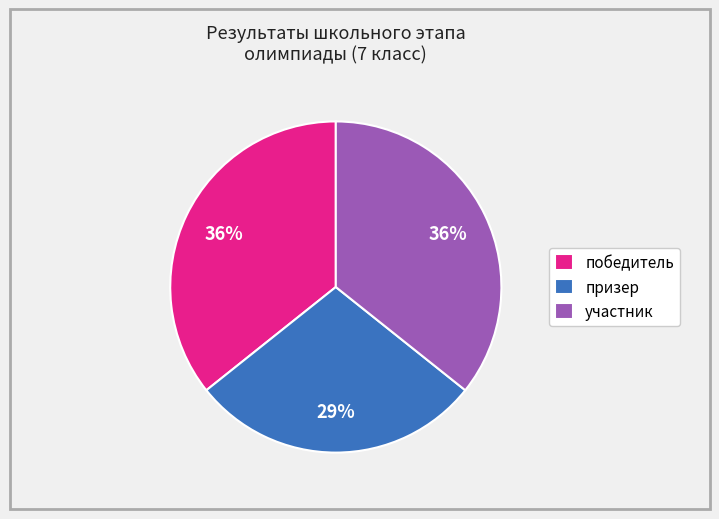

Is there any slice that represents more than half of the pie?

No